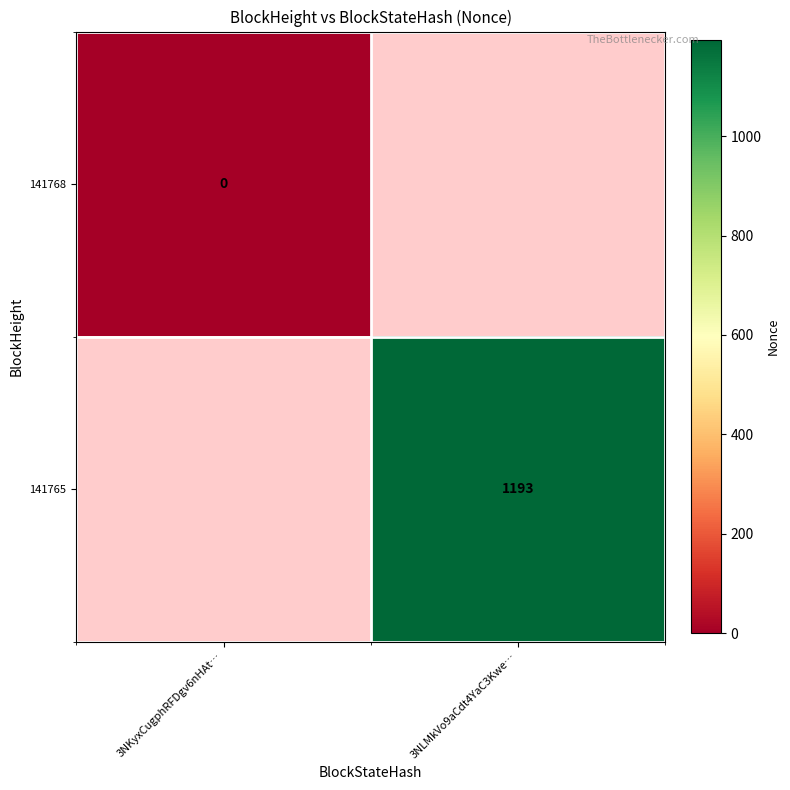

How many categories are shown in the chart?

2